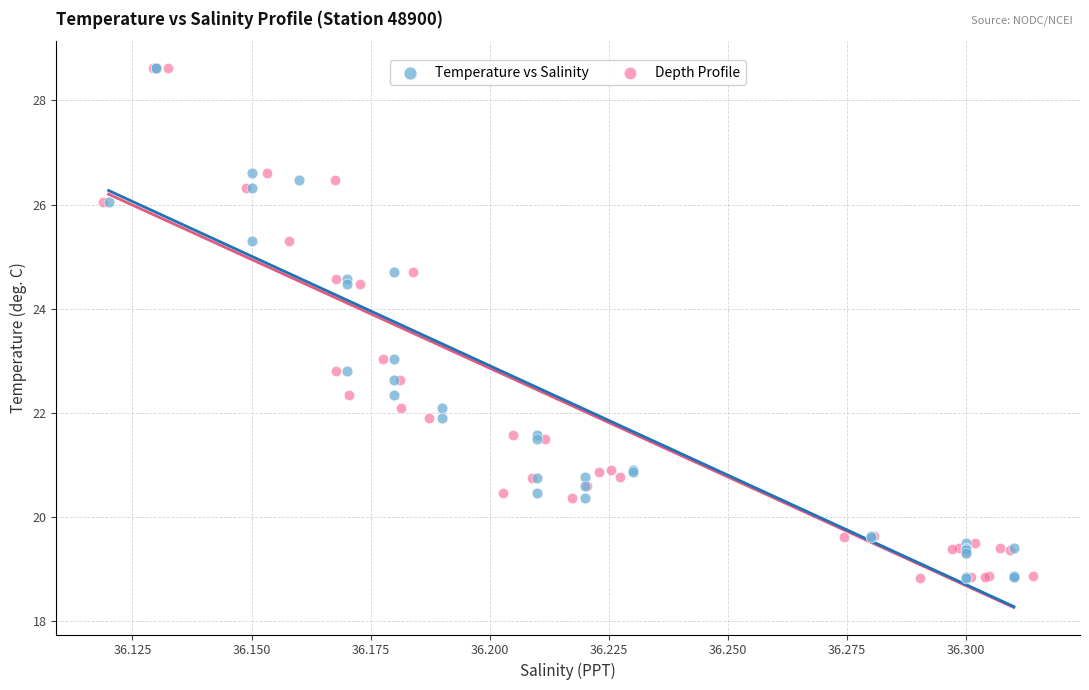

What are all the series names shown in the legend?

Temperature vs Salinity, Depth Profile